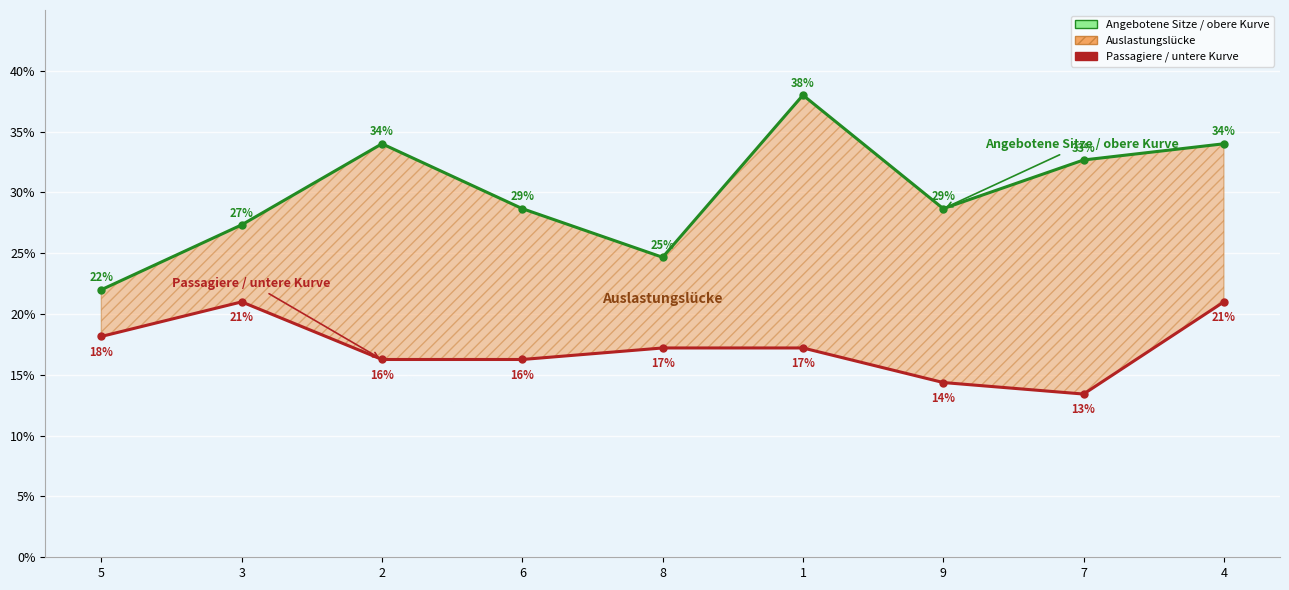

What is the smallest value displayed?

13.4